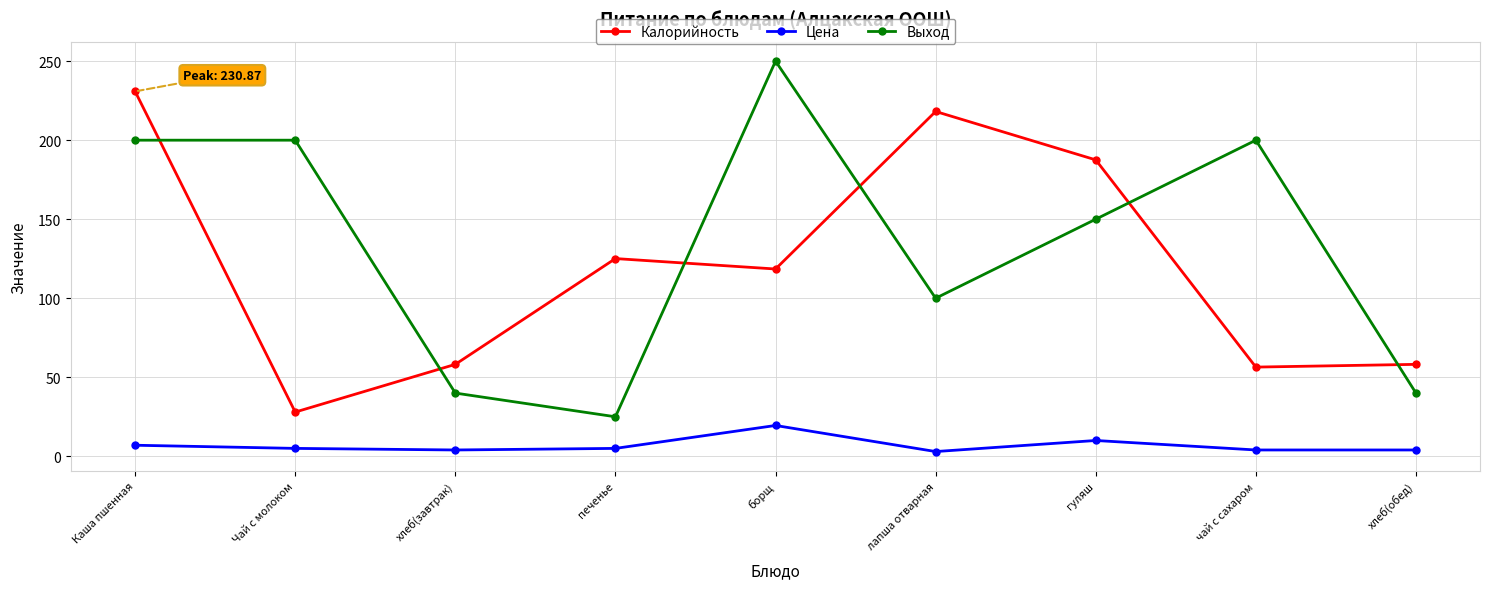

True or false: Цена has a value of 4.0 at хлеб(обед).

True